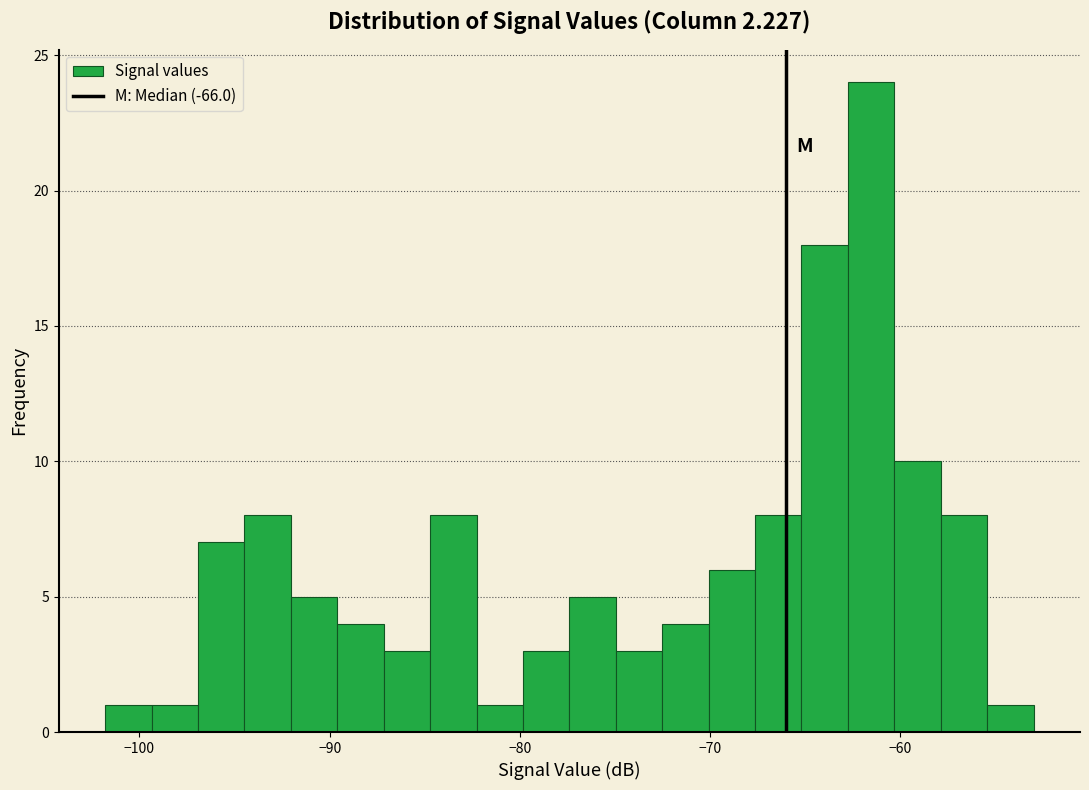

Around what value on the x-axis is the tallest bar? Give the approximate position of its centre, as read against the axis.

-62